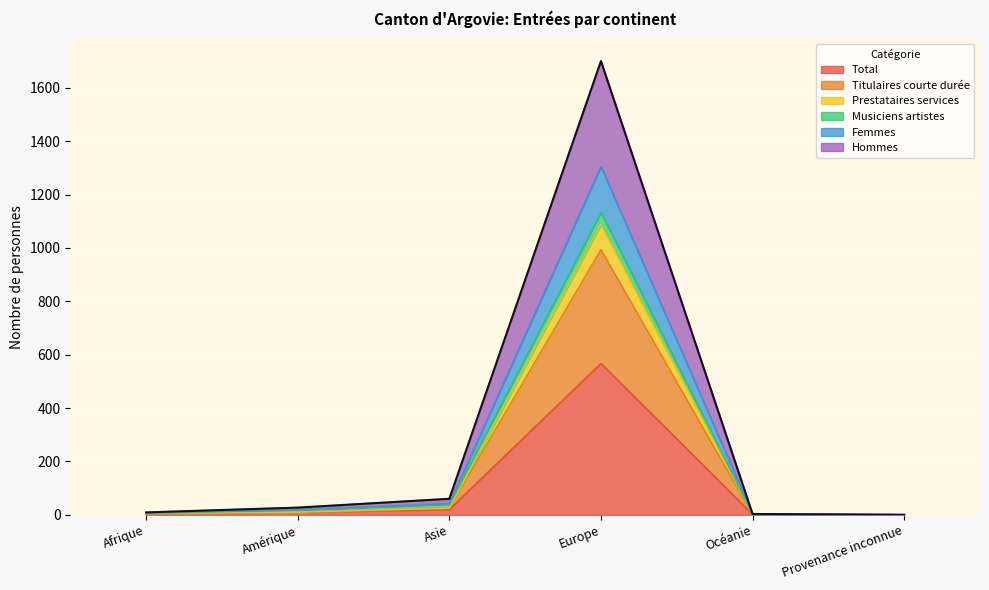

What is the label of the 5th point from the right?

Amérique